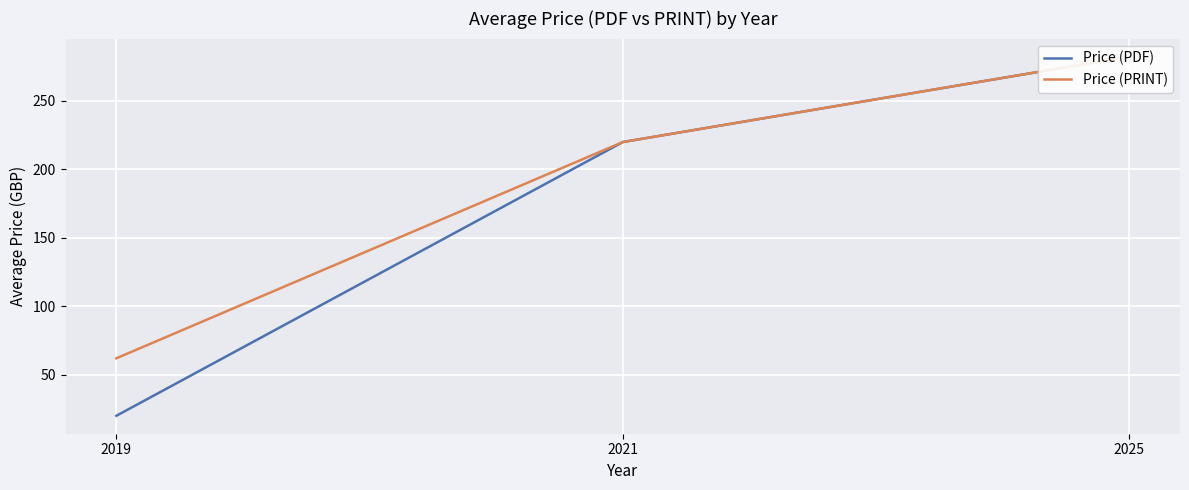

Reading right to left, transcribe all the data shown in this chart.

Price (PDF): 282.5	220.0	20.0
Price (PRINT): 282.5	220.0	62.0